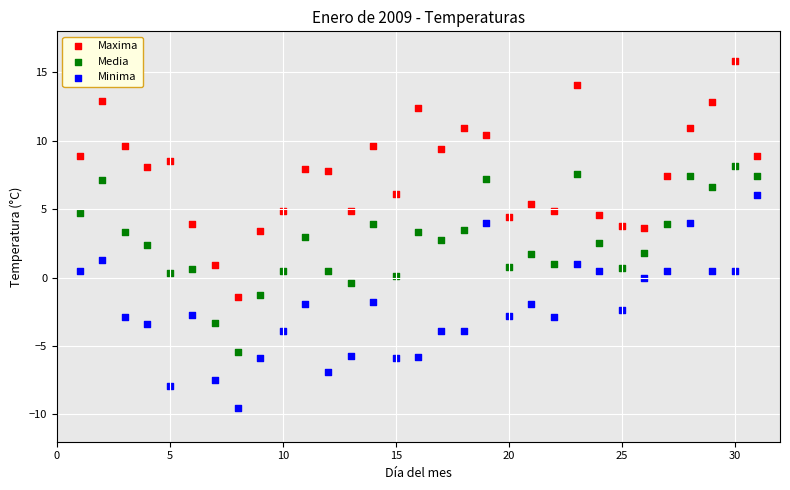

Which series contains the highest Y value?

Maxima